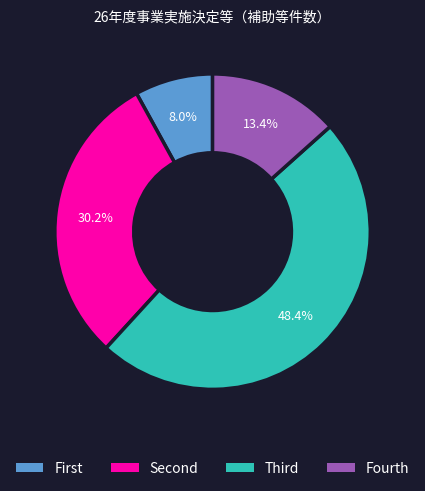

Count the number of slices in the pie.

4